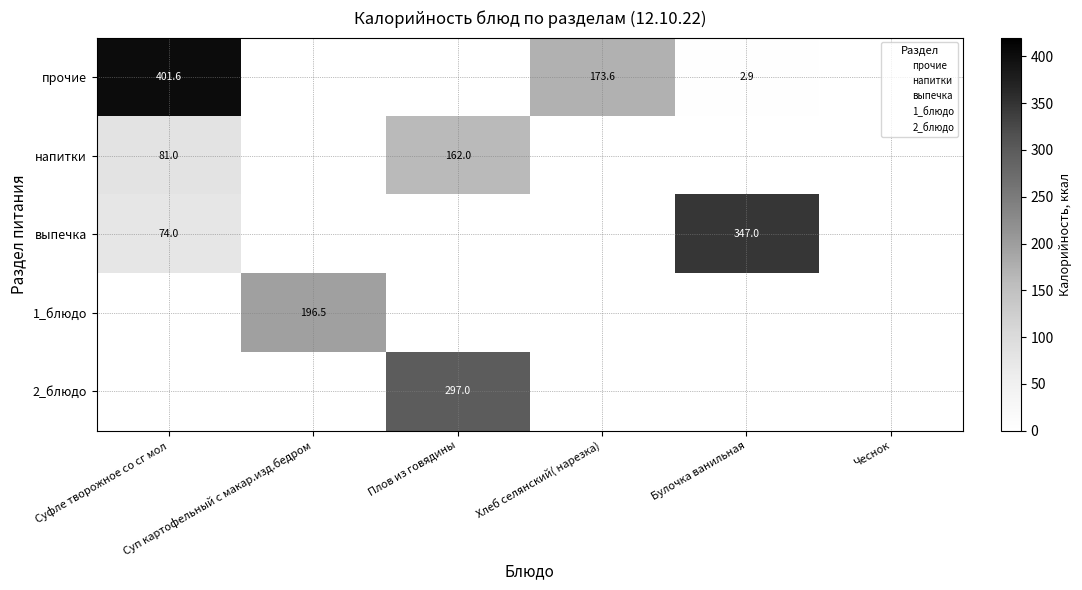

True or false: 2_блюдо has a value of 0.0 at Хлеб селянский( нарезка).

True